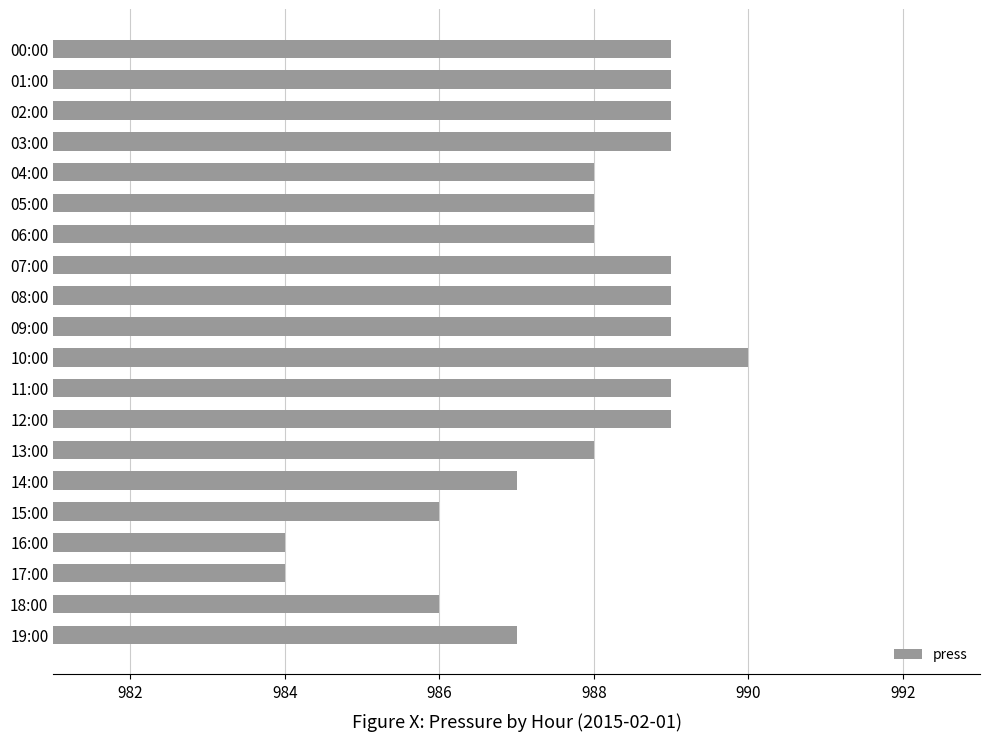

How many values are below 989?

10